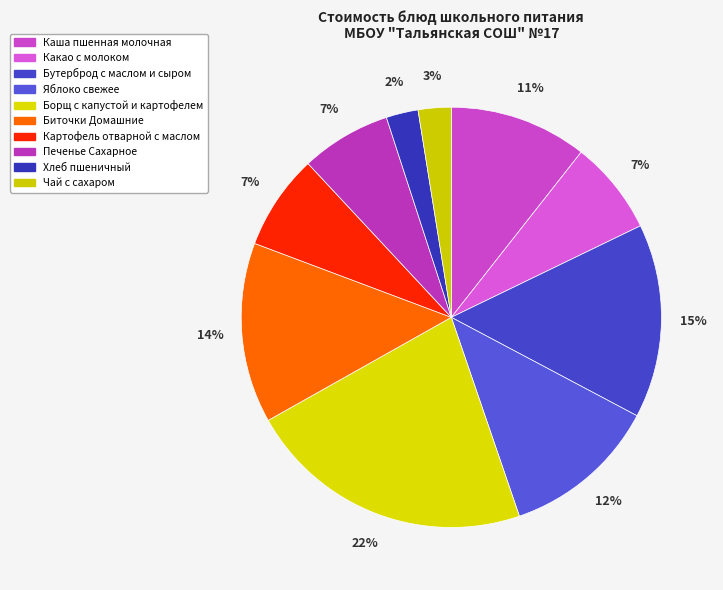

Does Каша пшенная молочная represent more than half of the total?

No